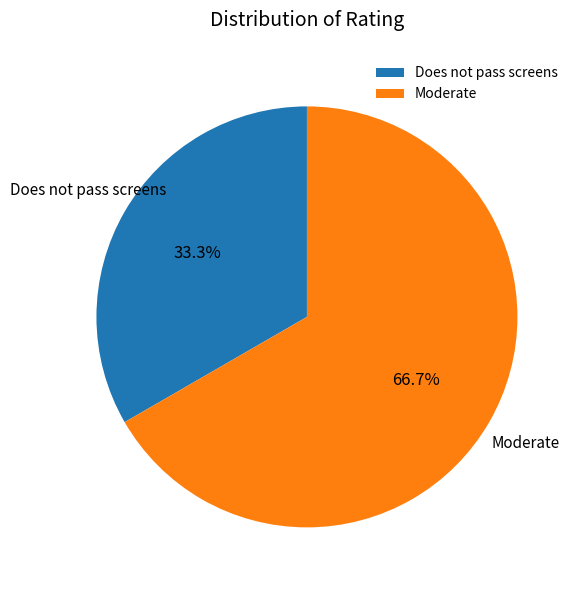

What is the ratio of the value at Moderate to the value at Does not pass screens?

2.0